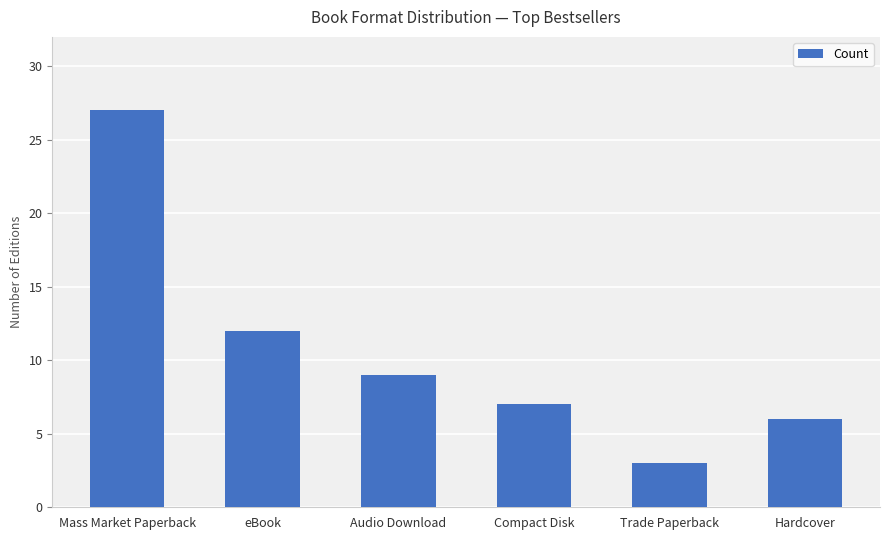

Approximately how many times larger is the value at Trade Paperback compared to Audio Download?

0.3